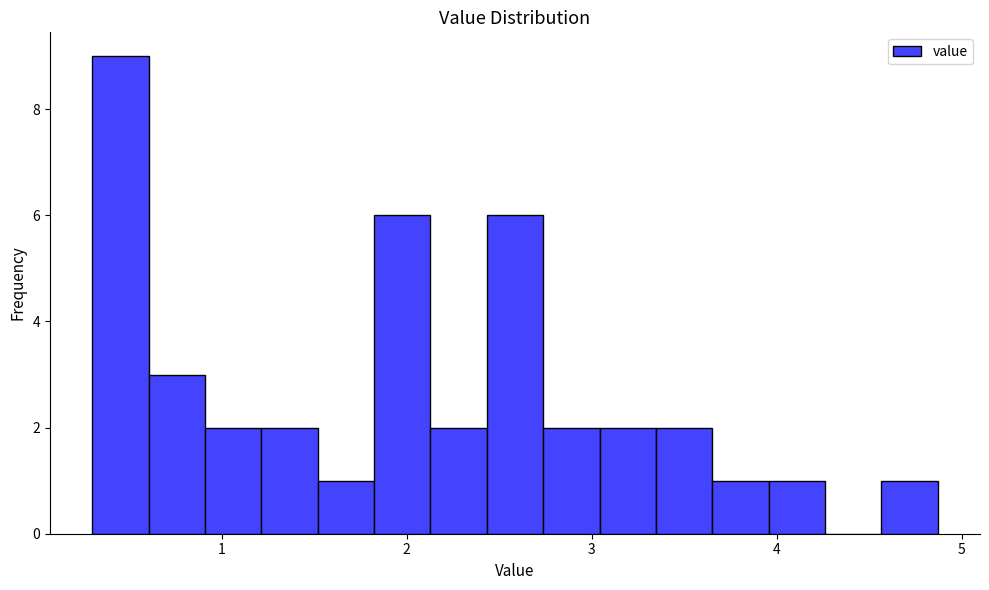

Around what value on the x-axis is the tallest bar? Give the approximate position of its centre, as read against the axis.

0.5